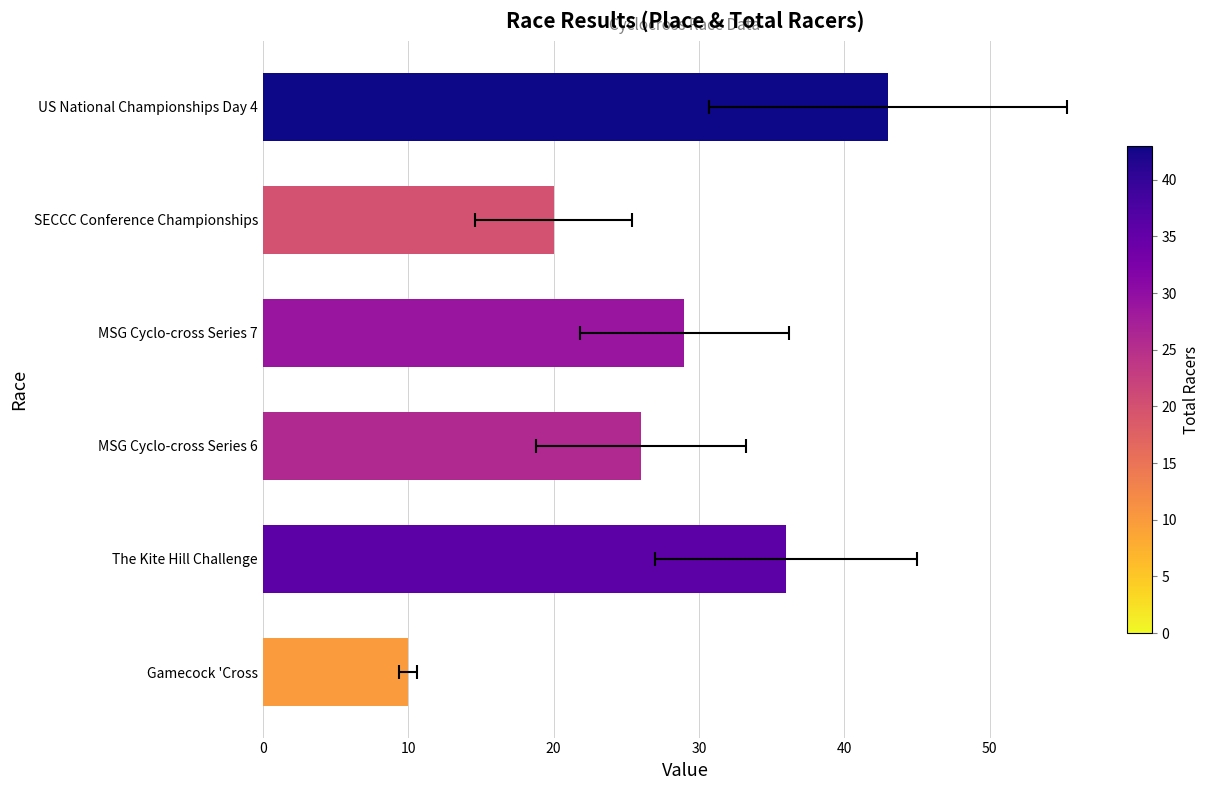

The value at US National Championships Day 4 is 43. True or false?

True